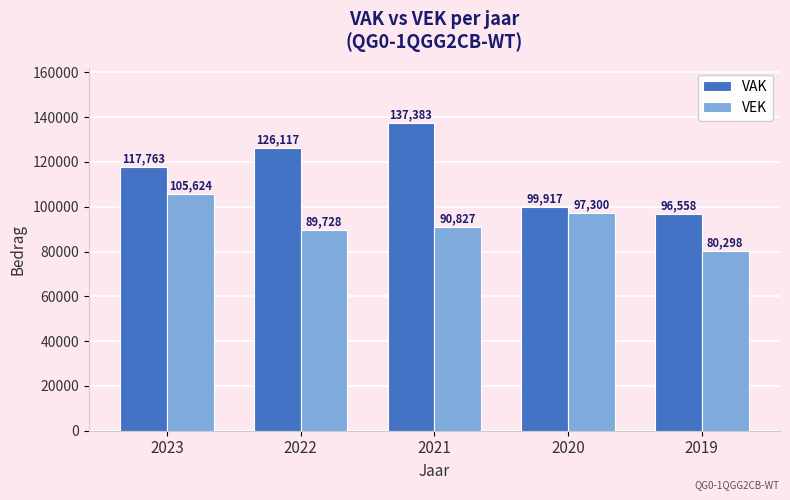

At how many categories does at least one series exceed 88057?

5